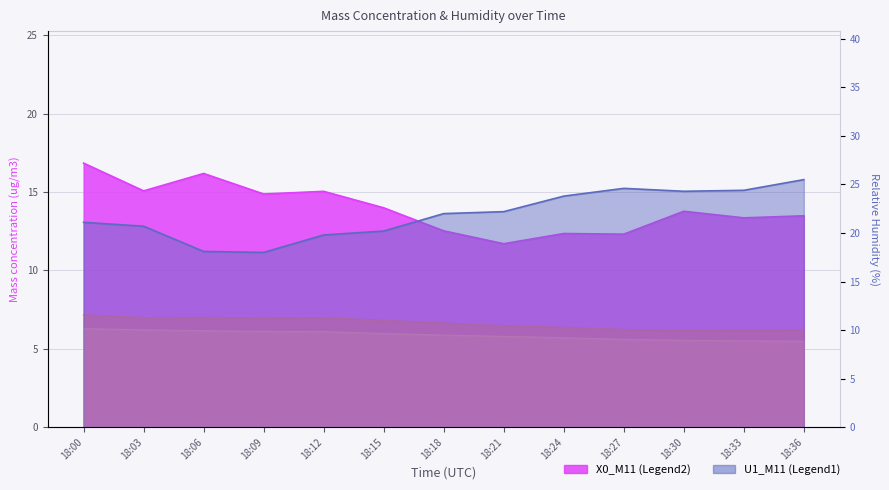

How many data points in U1_M11 are above 22?

6